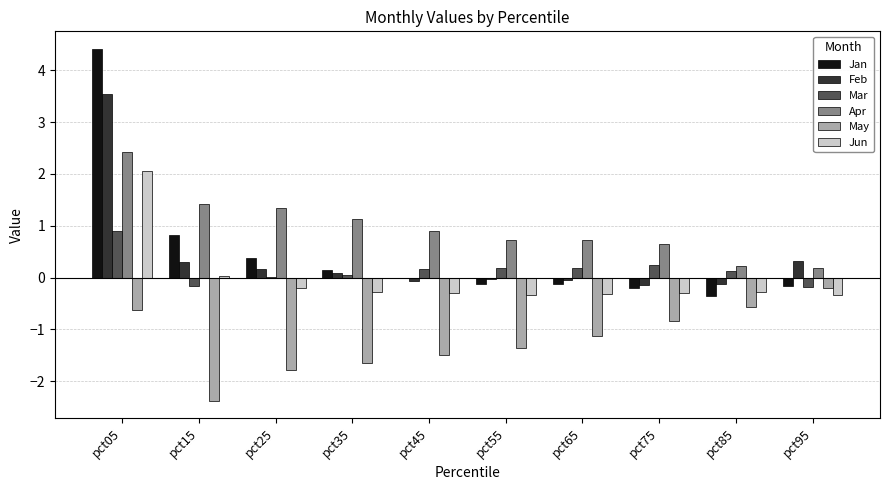

True or false: Apr has a value of 0.7 at pct35.

False